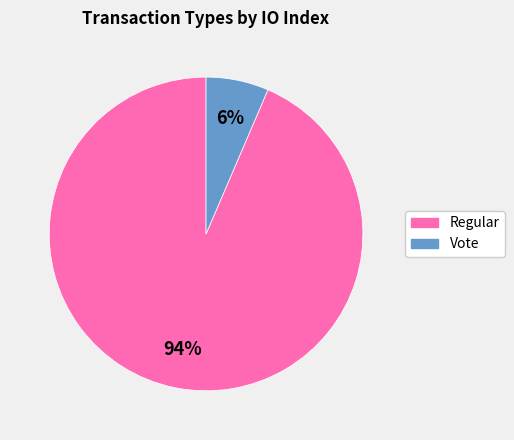

True or false: Vote accounts for 1% of the total.

False